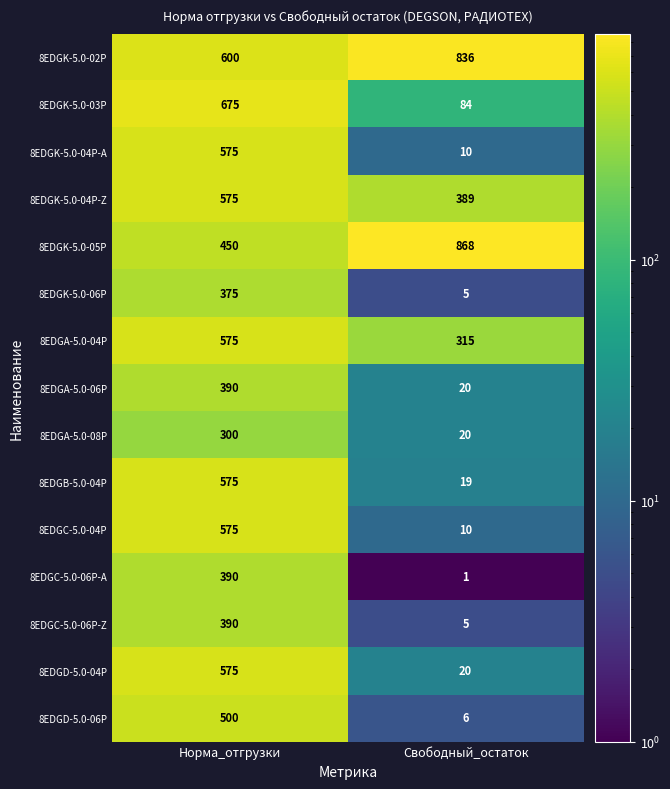

What is the sum of the 8EDGK-5.0-05P values at Свободный_остаток and Норма_отгрузки?

1318